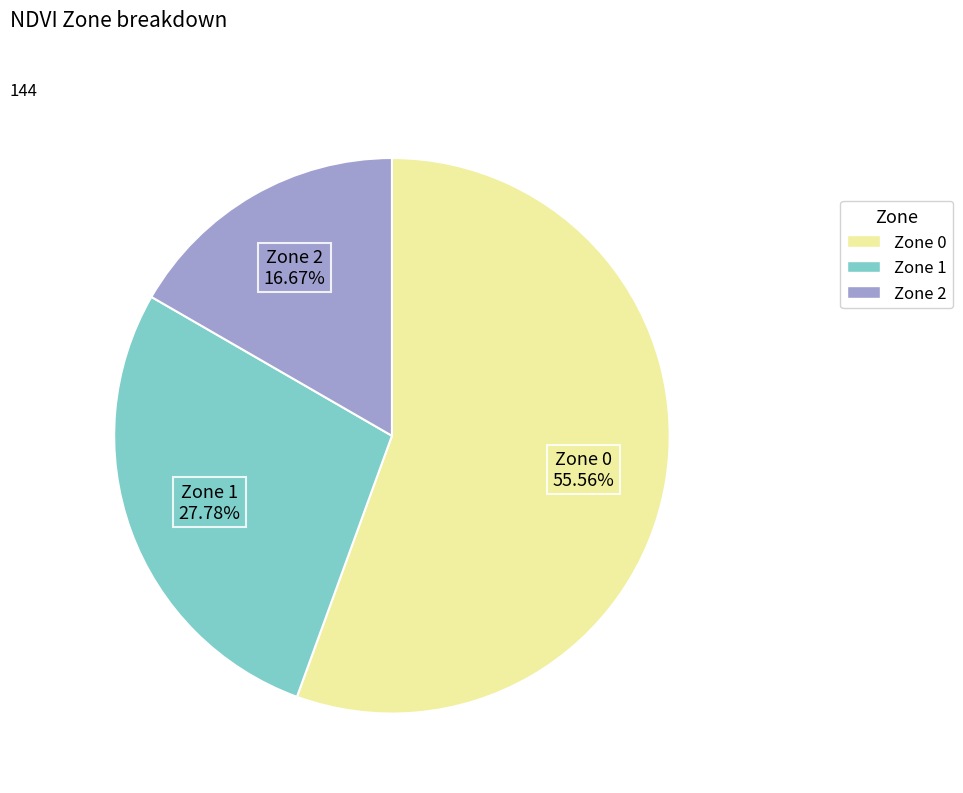

To the nearest percent, what is the combined percentage of Zone 2 and Zone 1?

44%